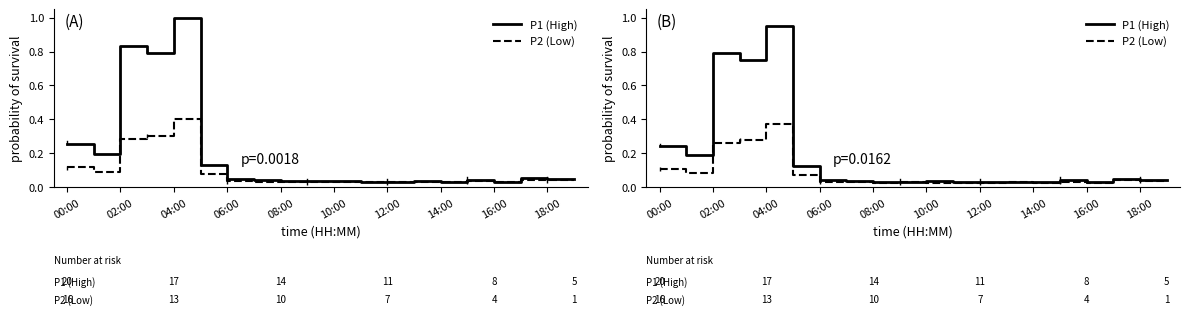

True or false: P1 (High) and P2 (Low) cross at least once.

False